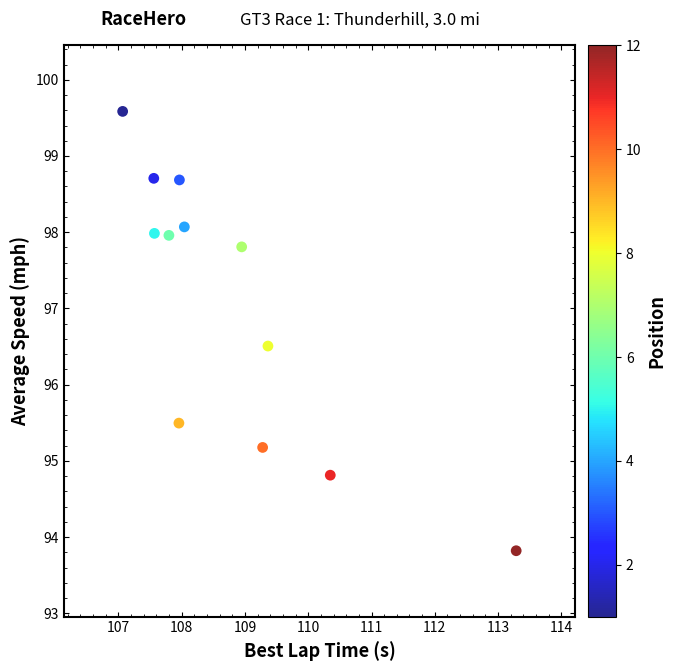

What is the average Y value?

97.1